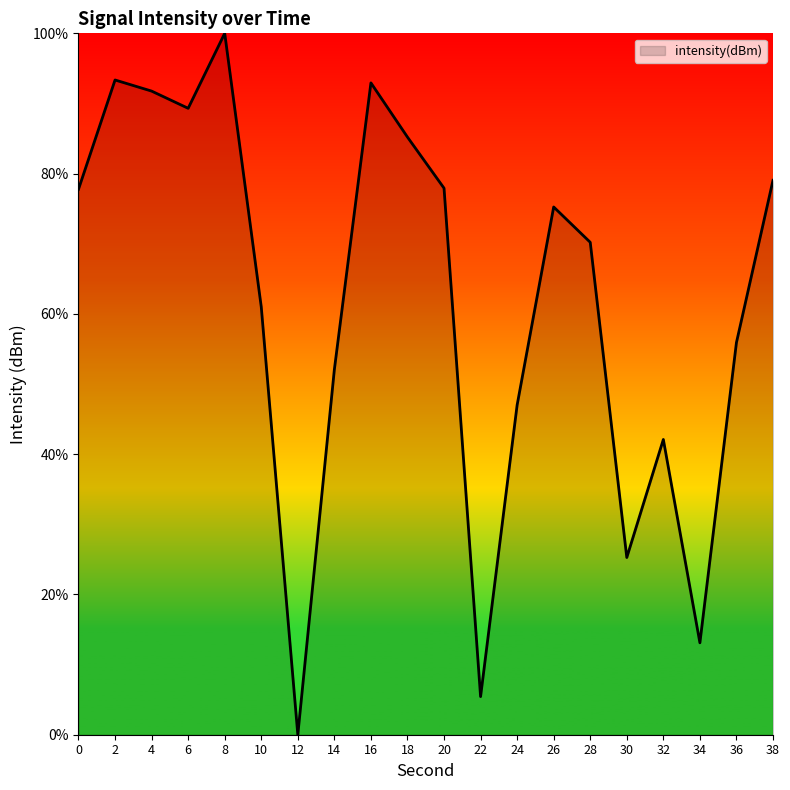

What is the ratio of the value at 38 to the value at 18?

0.9